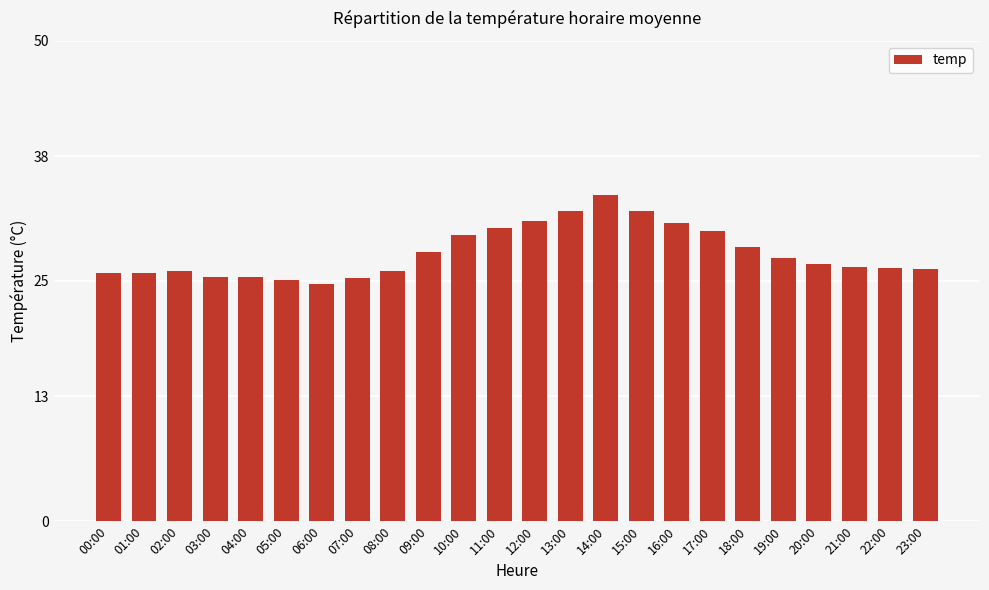

What is the value of the 1st bar from the left?

25.8